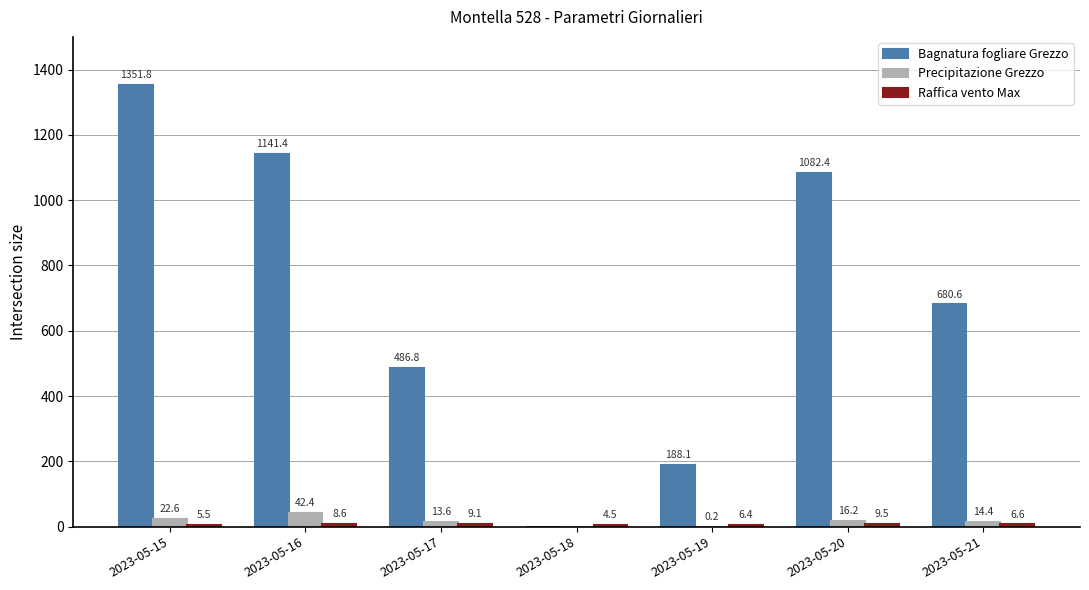

Which series changed the most between 2023-05-17 and 2023-05-20?

Bagnatura fogliare Grezzo